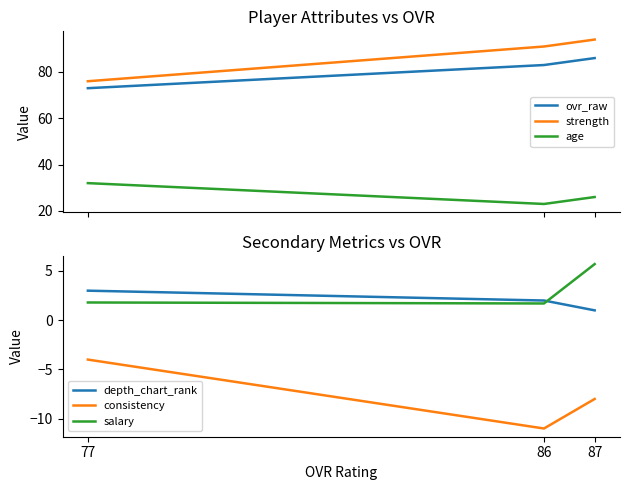

True or false: consistency has a value of -11.0 at 86.

True